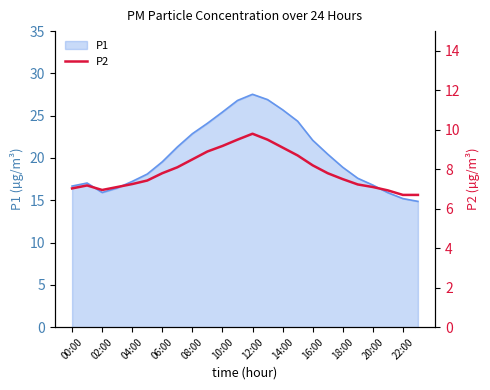

Is it true that the value at 18:00 is 9.8?

False